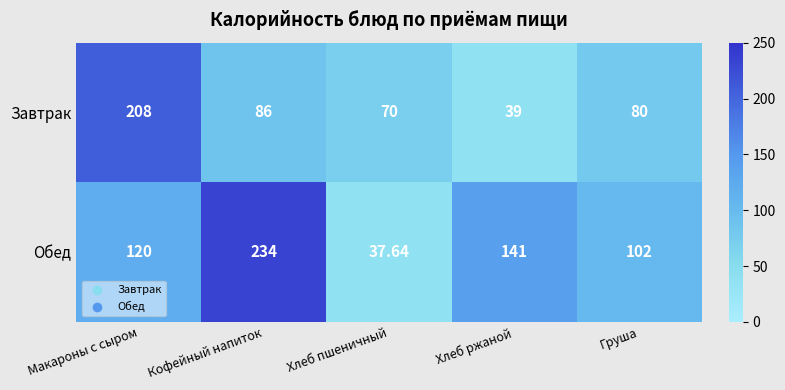

Which series has the largest range (max minus min)?

Обед